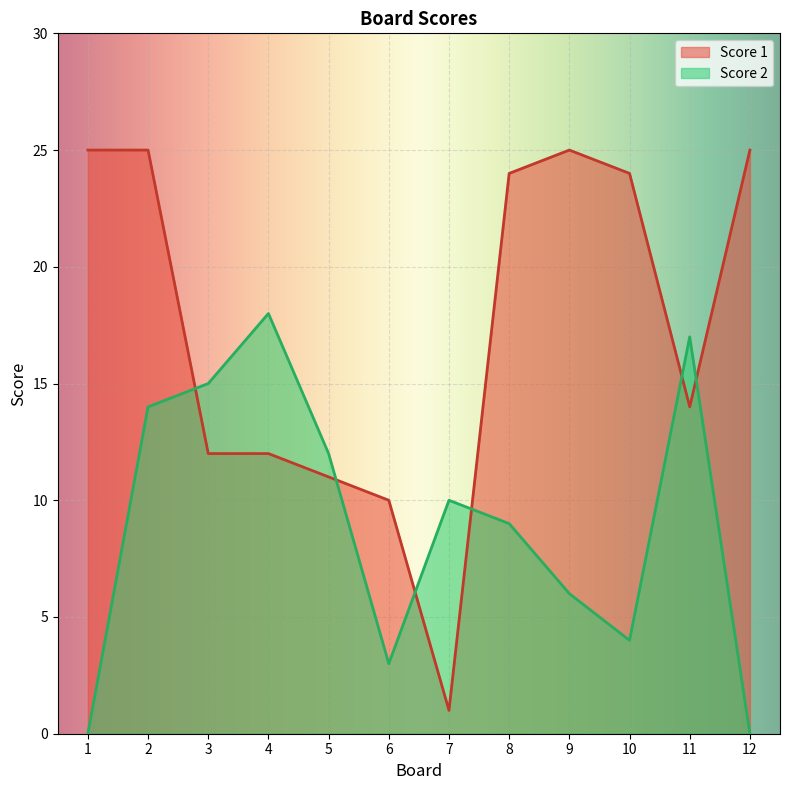

Which series changed the most between 6 and 11?

Score 2